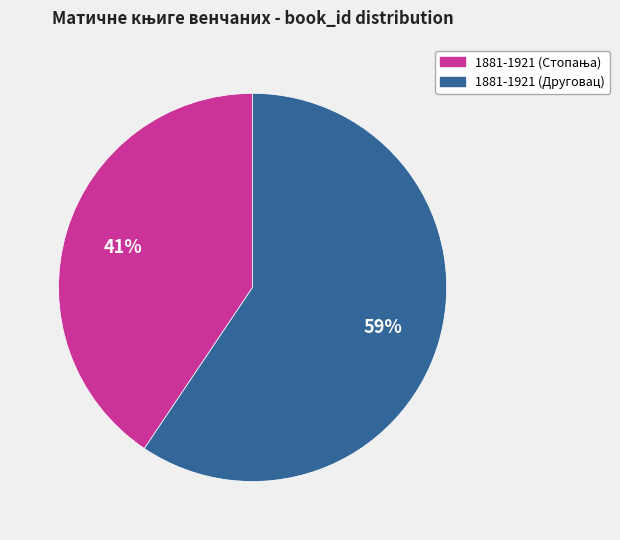

Which slice is the largest?

1881-1921 (Друговац)